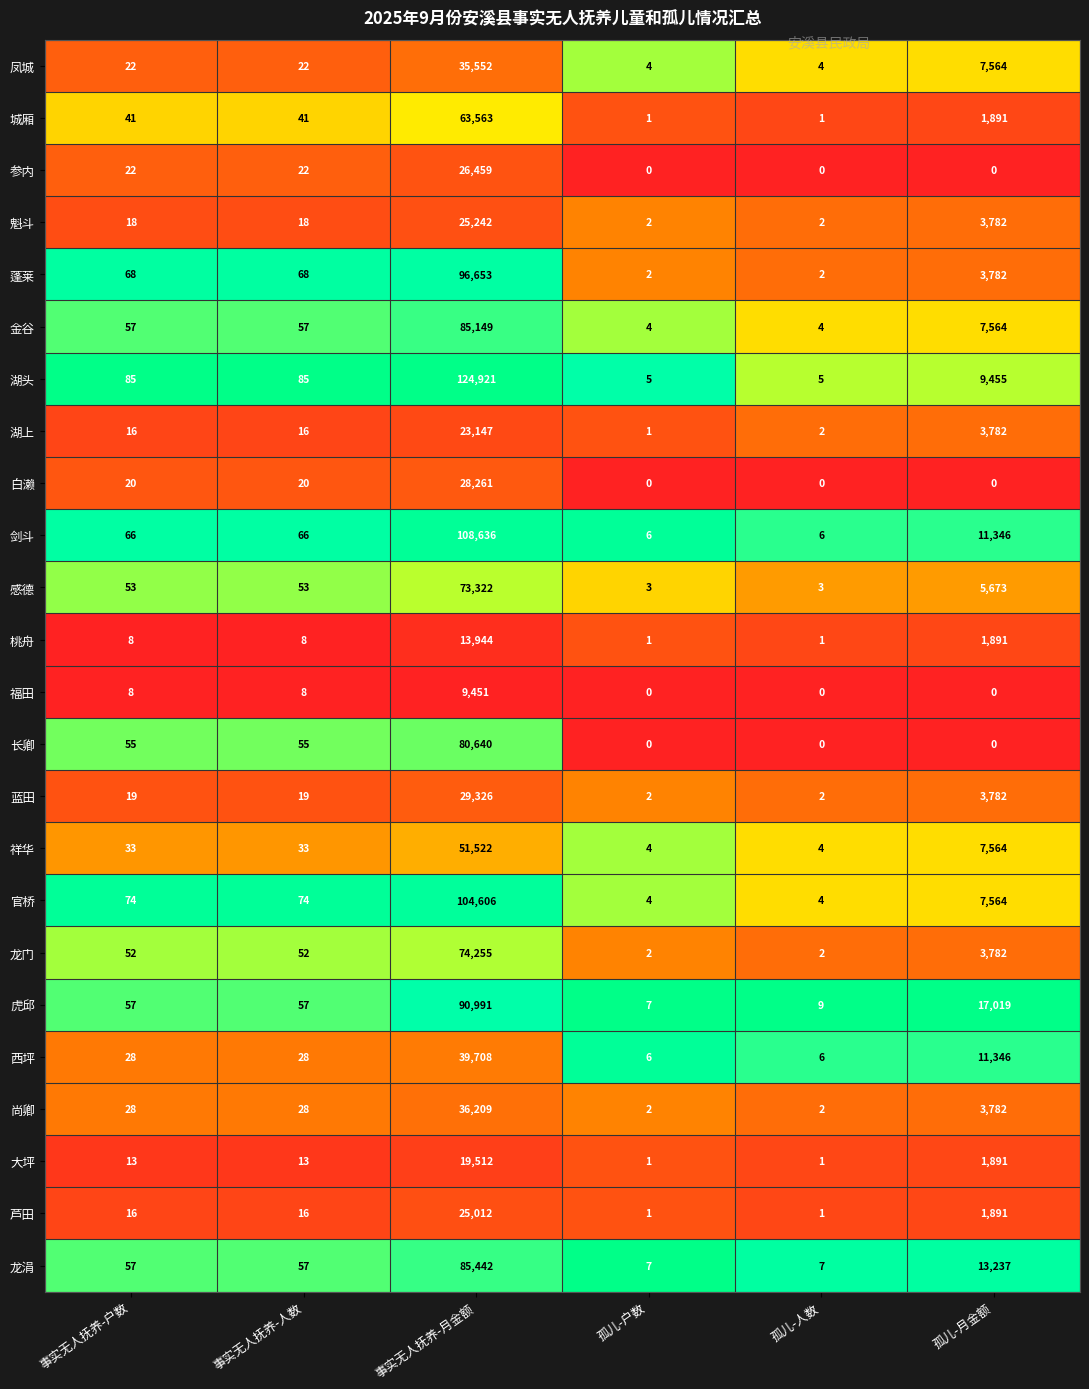

What is the total value across all series at 事实无人抚养-户数?

916